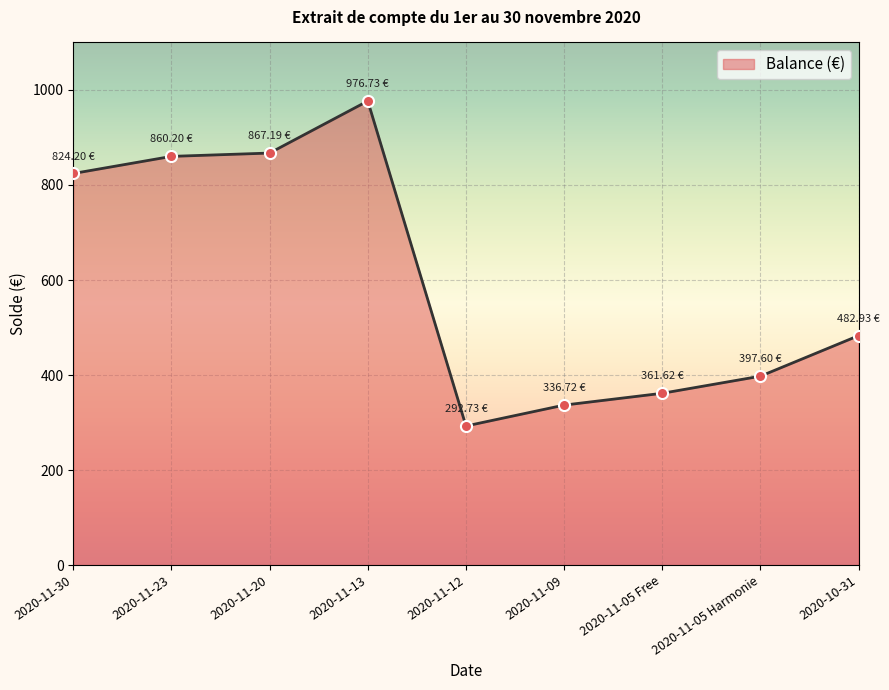

Where is the data nearest to the value 634?

2020-10-31